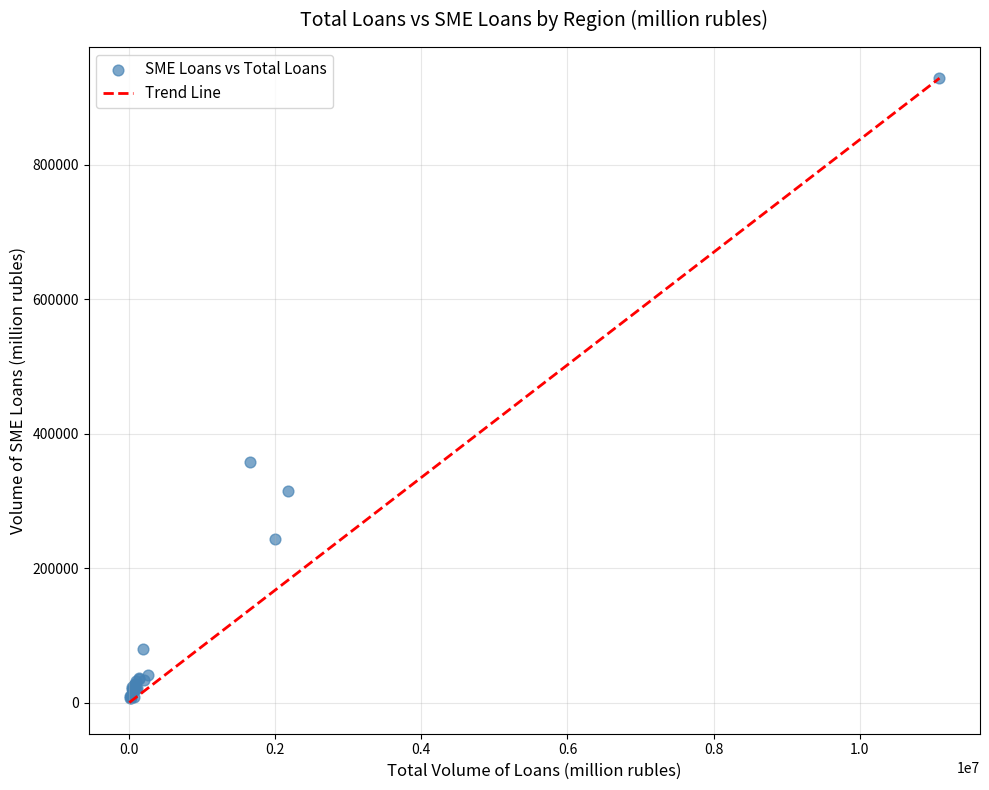

What Y value in the scatter plot is closest to 467776?

357881